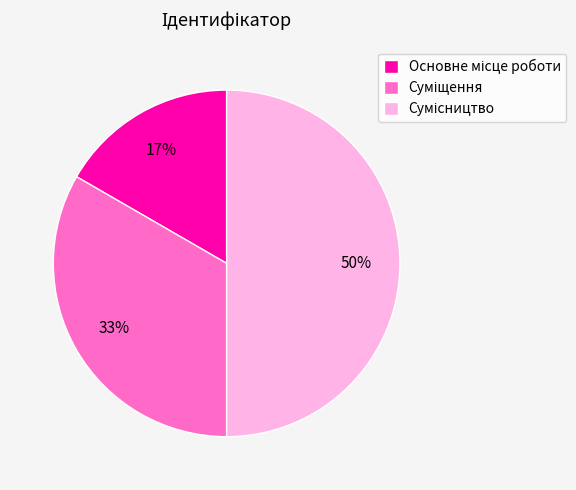

To the nearest percent, what is the difference between the largest and smallest slice percentages?

33%